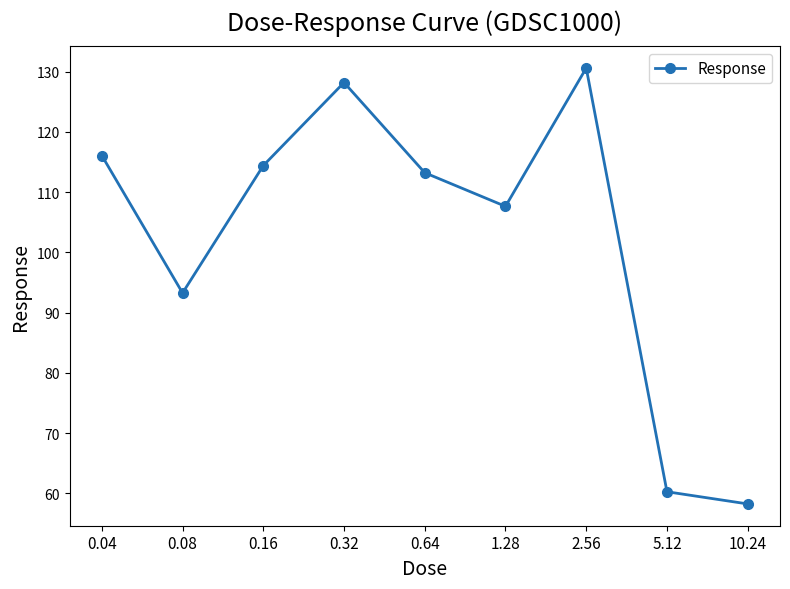

Between 0.32 and 0.16, which is larger?

0.32